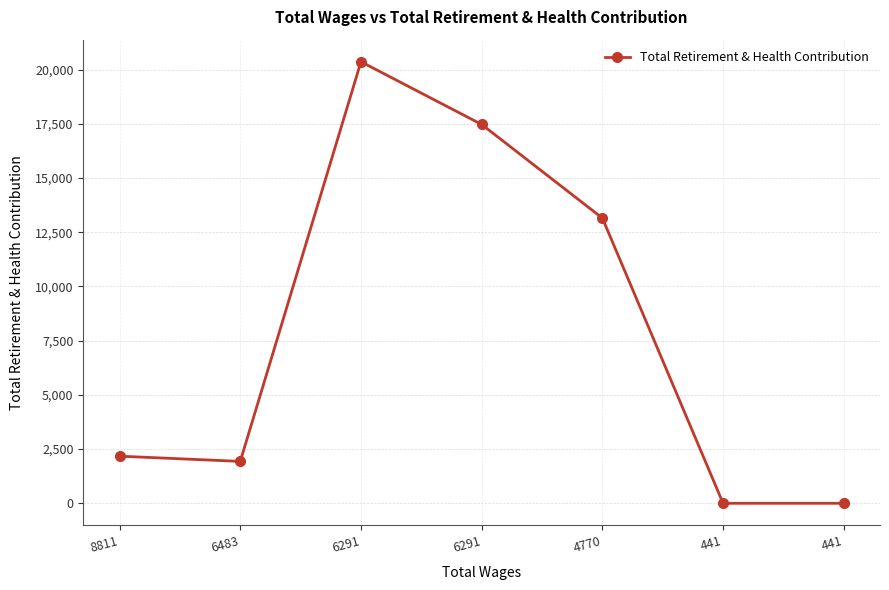

The value at 6291 is 25655. True or false?

False